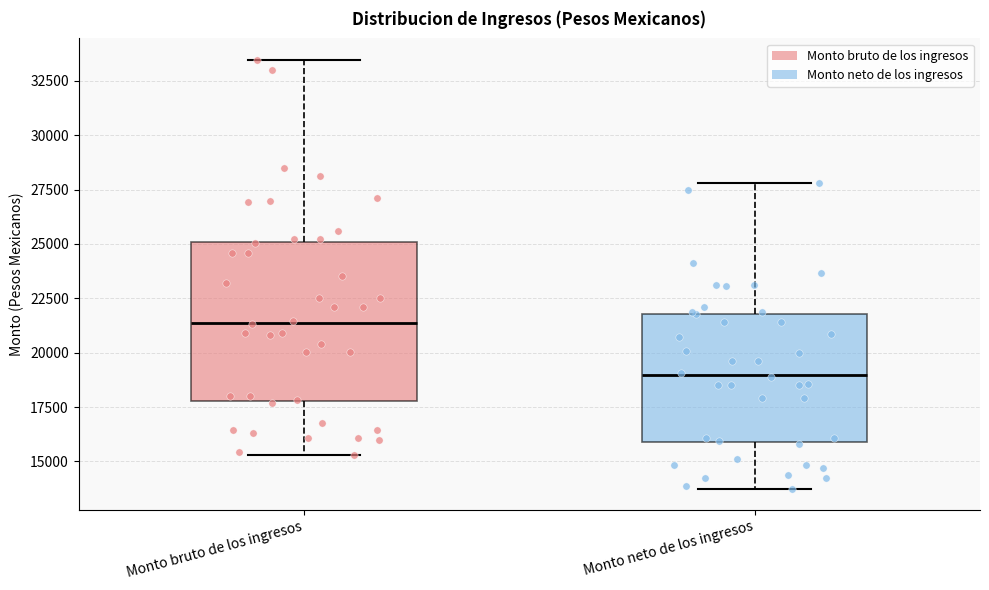

Comparing the boxes themselves (not the whiskers), which one is the tallest?

Monto bruto de los ingresos